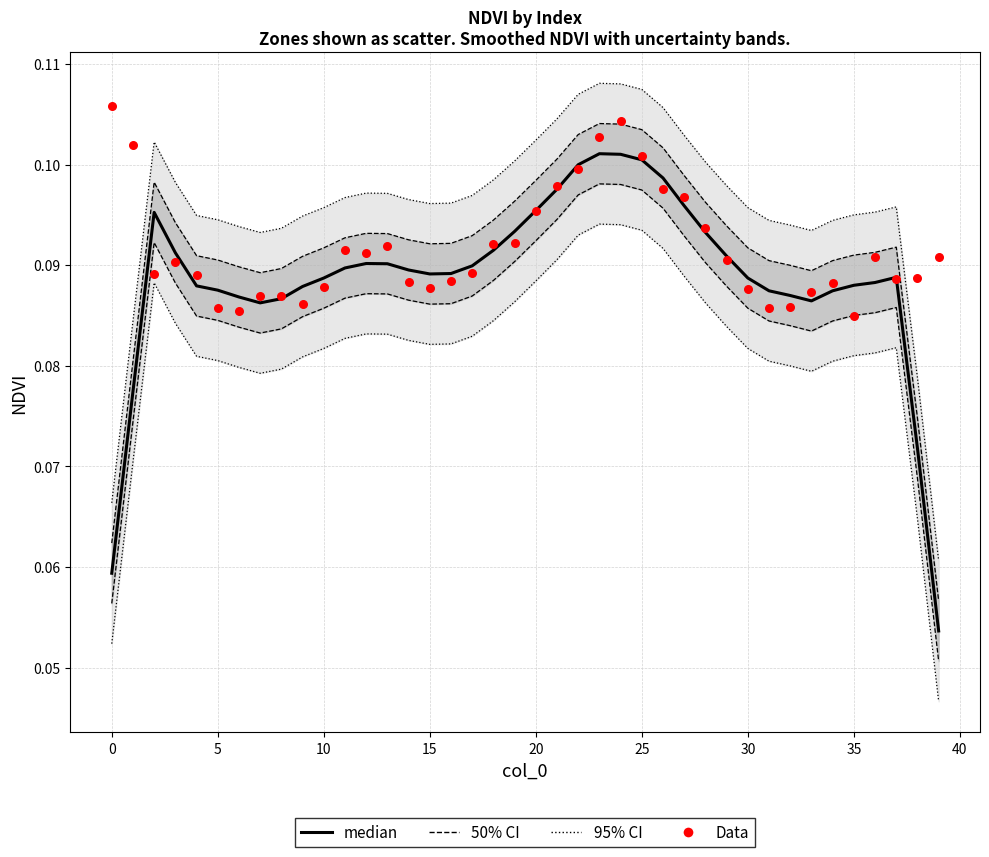

Is the value of Data at 24 greater than the value of 95% CI at 30?

Yes